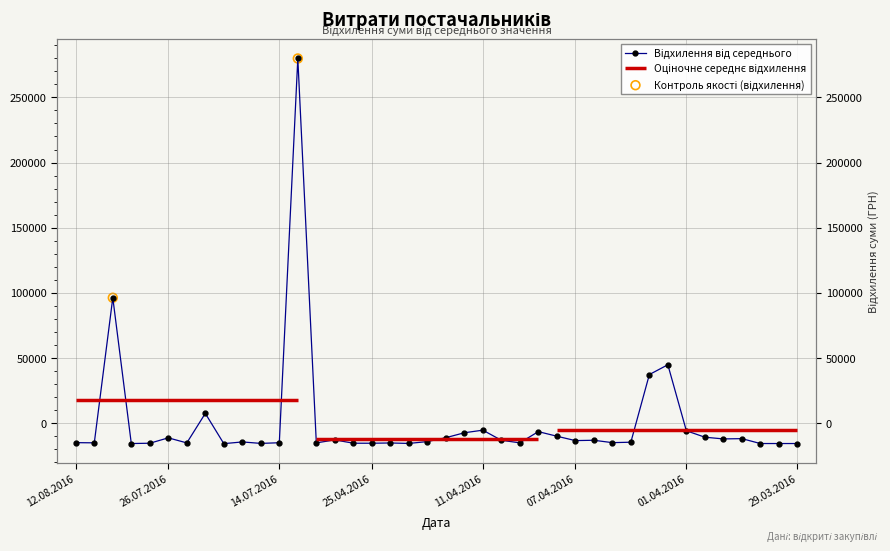

Between 09.06.2016 and 07.04.2016, which is larger?

07.04.2016